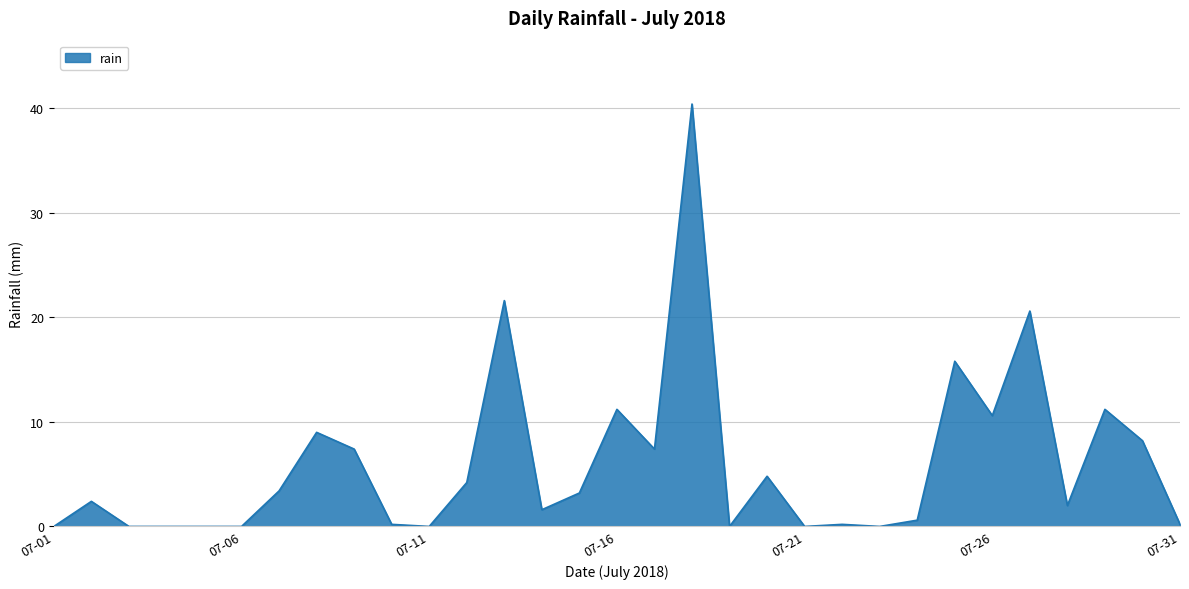

What is the maximum value shown in the chart?

40.4